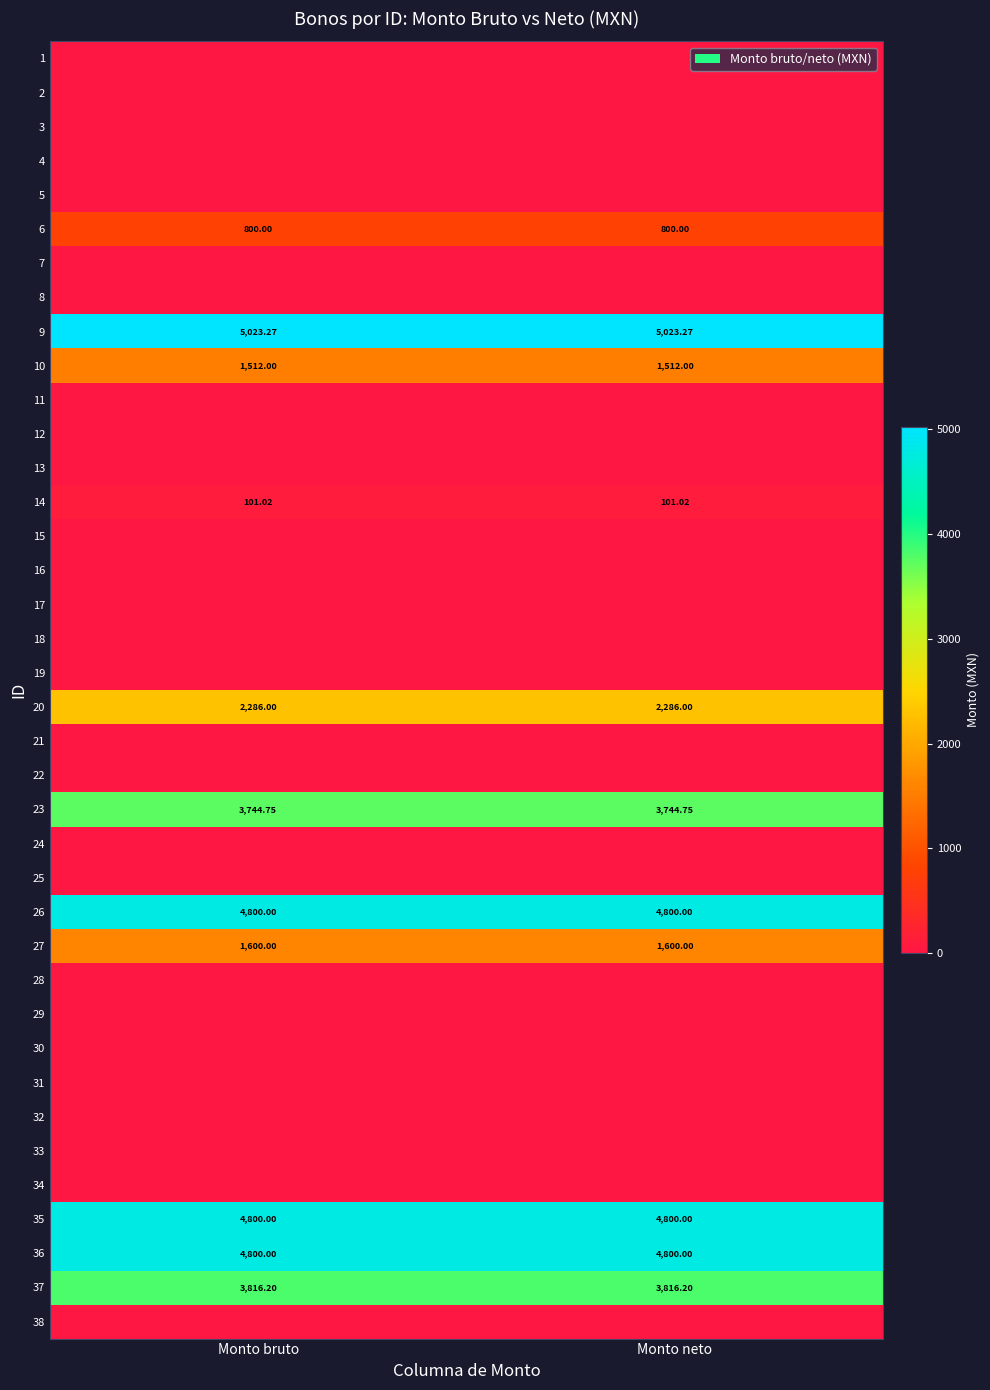

Count the number of categories in the chart.

2